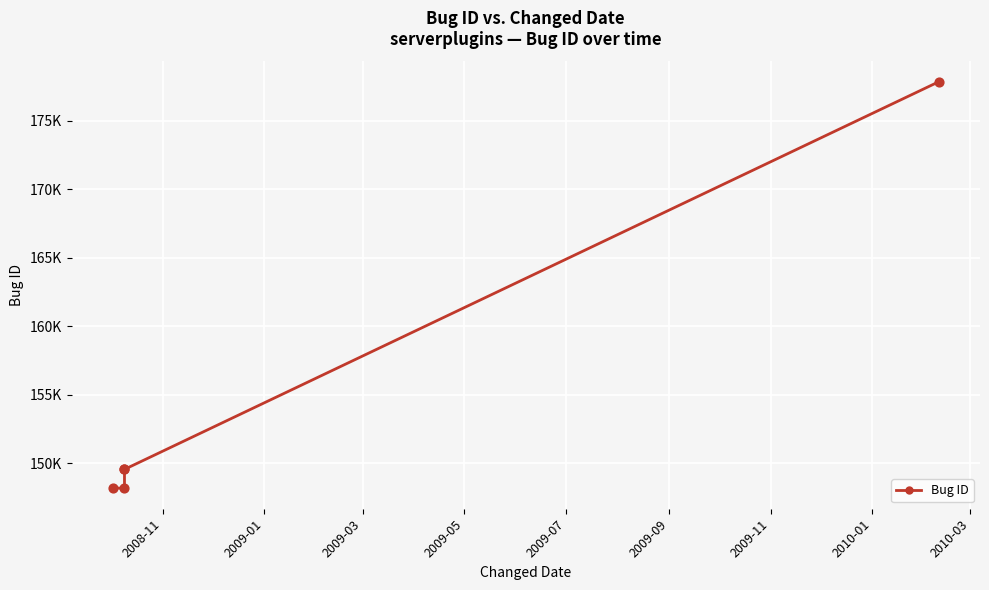

What is the change in value from 2008-11 to 2009-05?

+1343